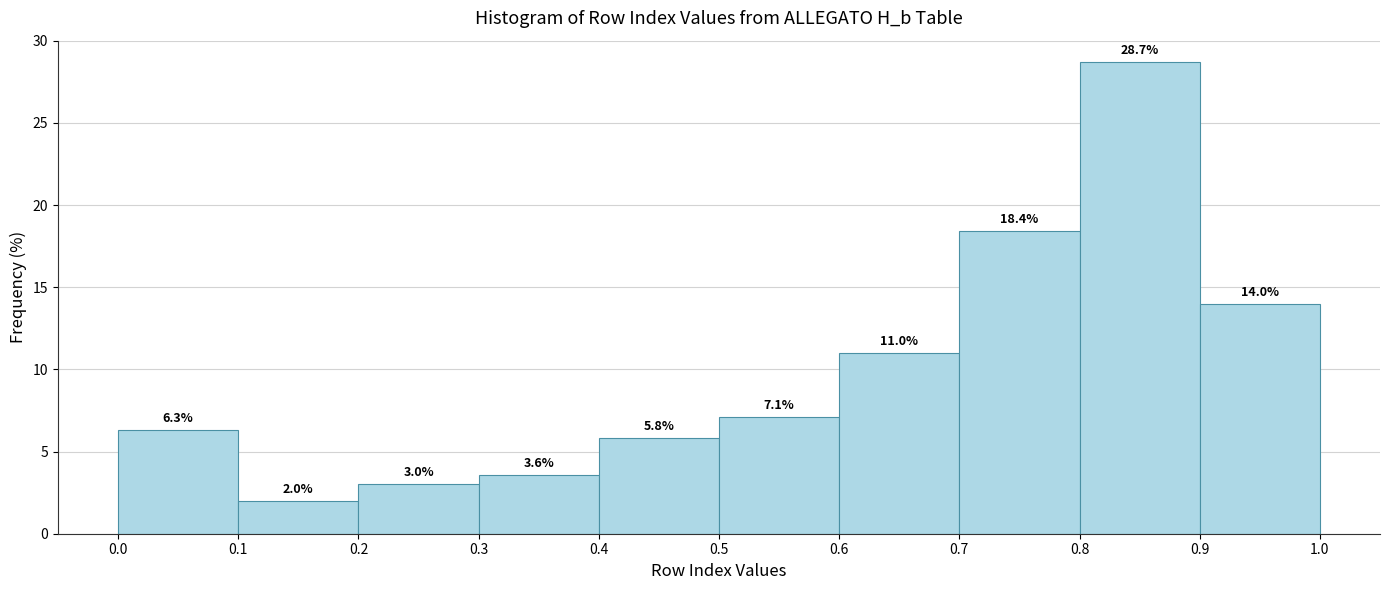

What is the height of the bar covering 0.5 to 0.6 on the x-axis?

7.1